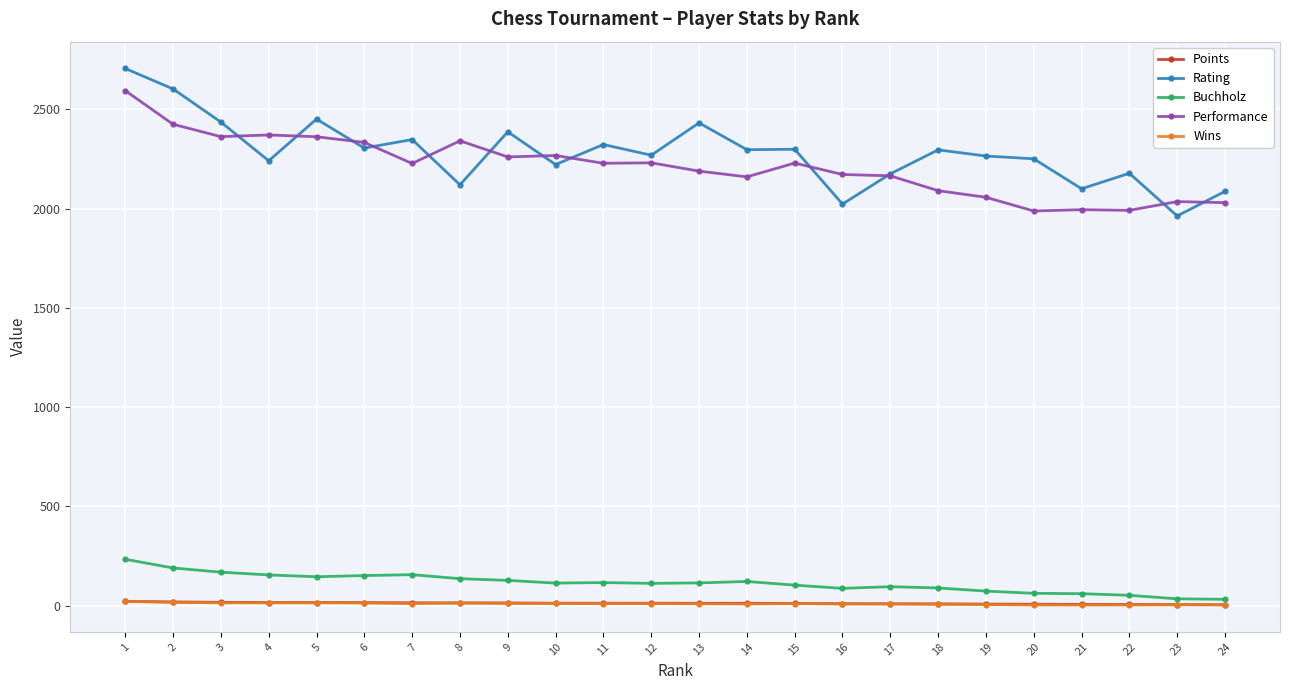

At which category does Rating reach its first local peak?

5